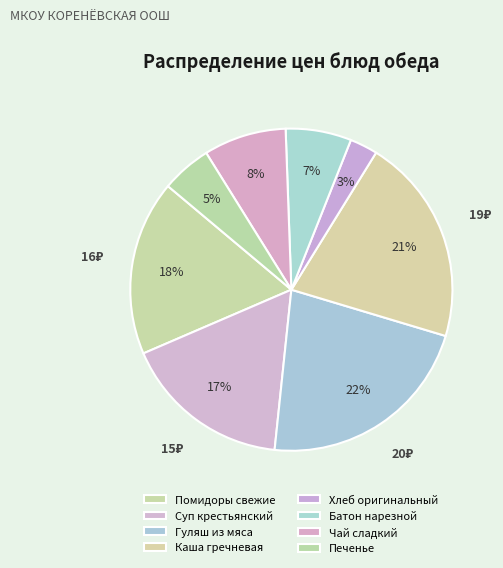

What percentage do Хлеб оригинальный and Печенье together represent?

7.8%